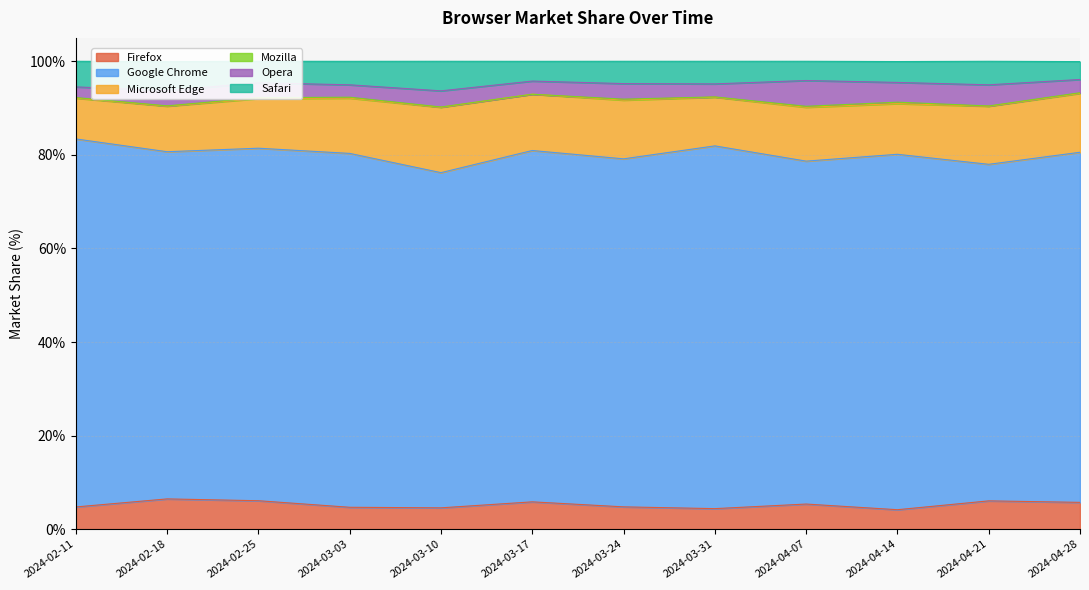

What are all the series names shown in the legend?

Firefox, Google Chrome, Microsoft Edge, Mozilla, Opera, Safari